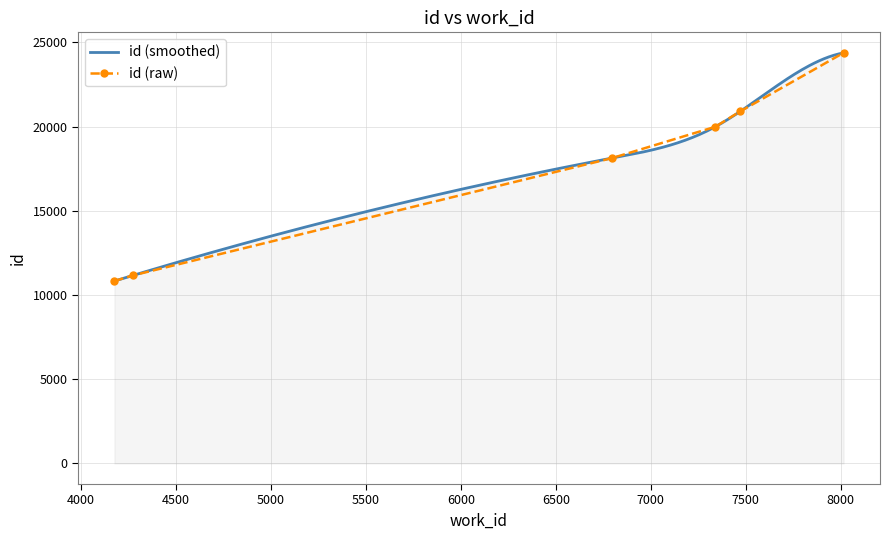

True or false: there are more than 2 points higher than both neighbors.

False